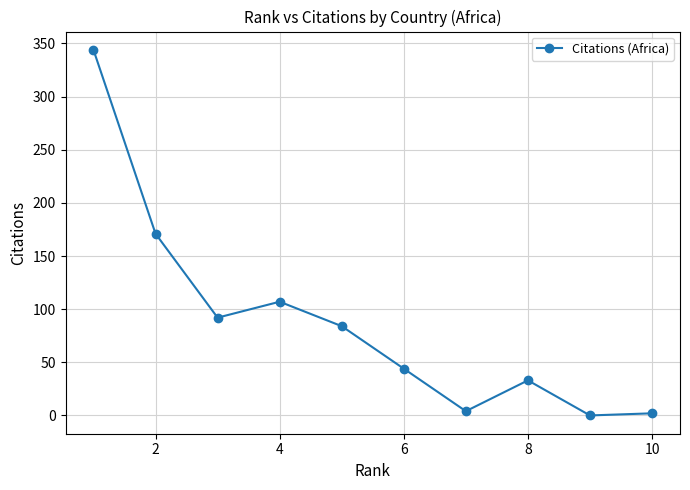

True or false: there are more than 0 points higher than both neighbors.

True